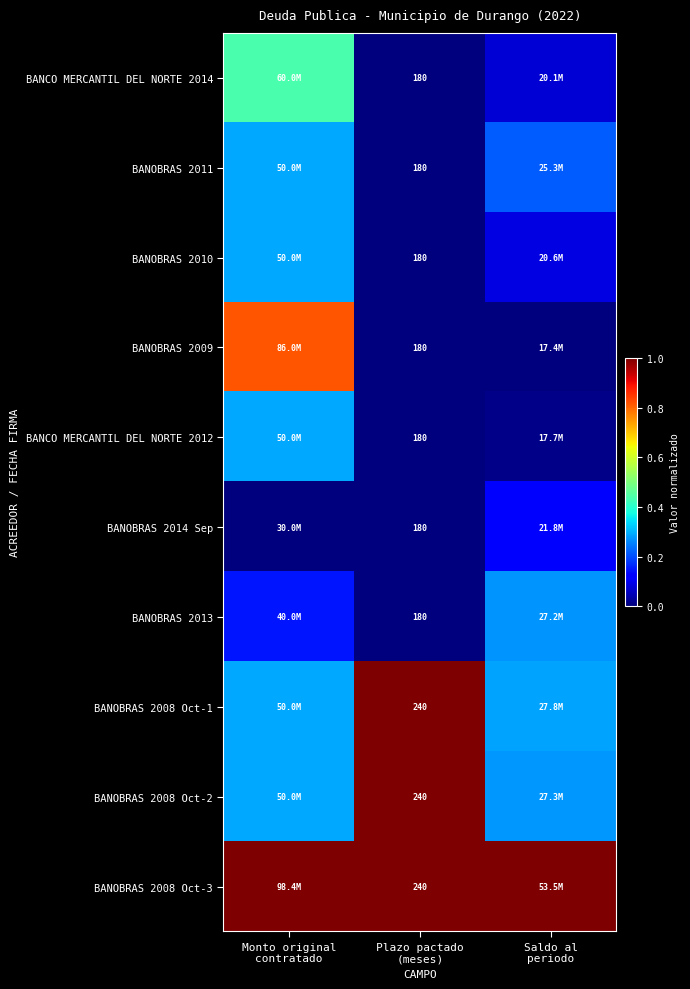

Which has a higher value, Monto original
contratado or Plazo pactado
(meses)?

Monto original
contratado